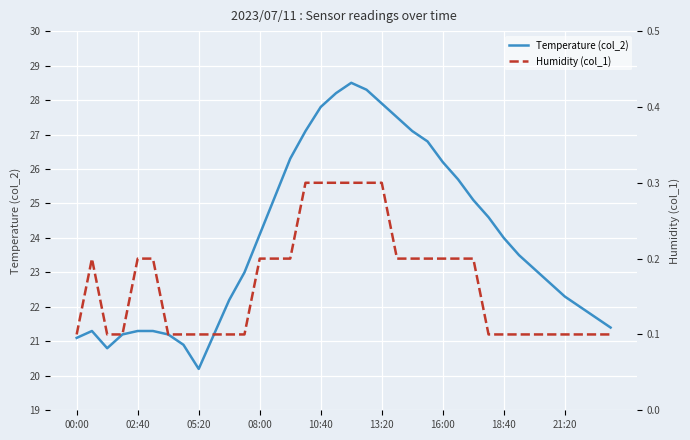

In Humidity (col_1), how many points are higher than both neighbors (excluding endpoints)?

1